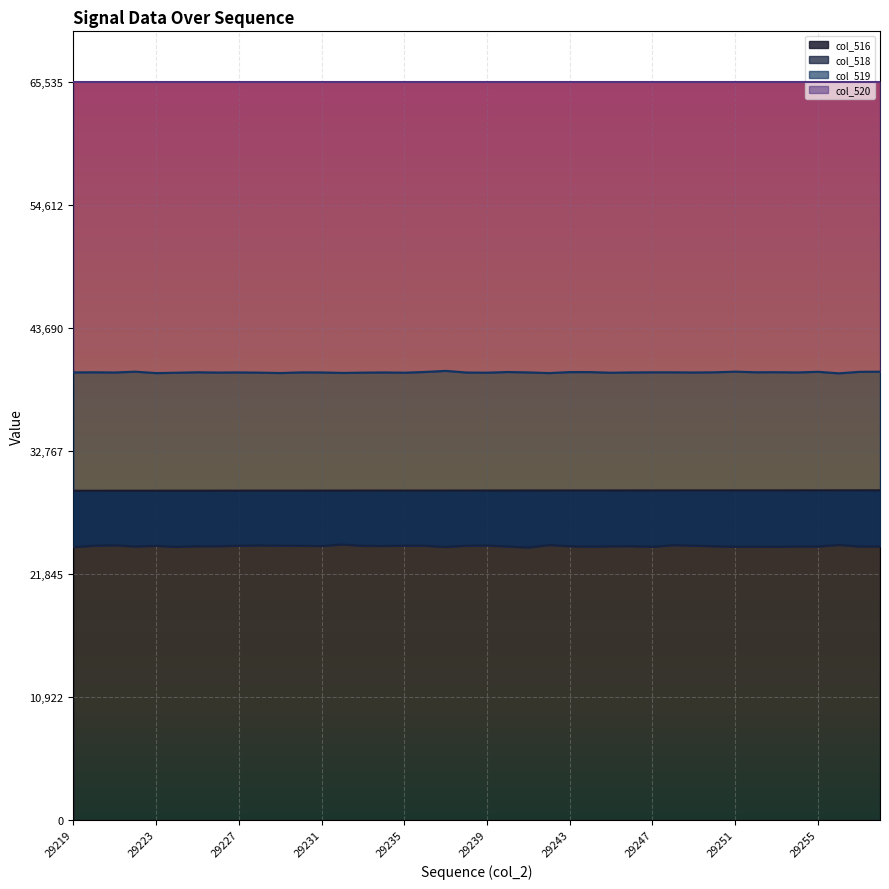

Reading left to right, extract all data points from this chart.

col_516: 29219	29220	29221	29222	29223	29224	29225	29226	29227	29228	29229	29230	29231	29232	29233	29234	29235	29236	29237	29238	29239	29240	29241	29242	29243	29244	29245	29246	29247	29248	29249	29250	29251	29252	29253	29254	29255	29256	29257	29258
col_518: 24216	24341	24377	24274	24330	24233	24301	24298	24340	24366	24351	24335	24314	24447	24331	24319	24346	24341	24228	24343	24363	24267	24184	24405	24296	24260	24294	24302	24239	24396	24342	24297	24242	24256	24237	24281	24273	24413	24275	24278
col_519: 39724	39734	39717	39787	39662	39695	39736	39711	39723	39704	39668	39725	39721	39677	39703	39722	39699	39763	39860	39714	39699	39759	39723	39664	39752	39751	39695	39721	39732	39732	39716	39733	39788	39736	39743	39721	39778	39642	39774	39784